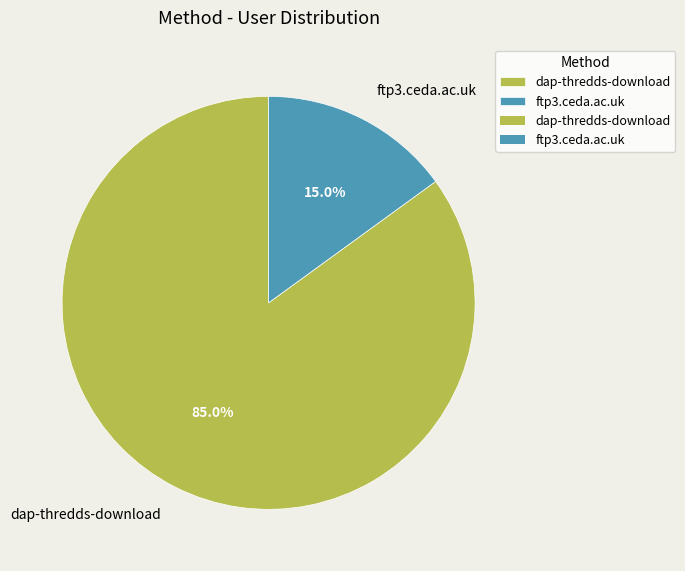

To the nearest percent, what percentage of the pie is dap-thredds-download?

85%